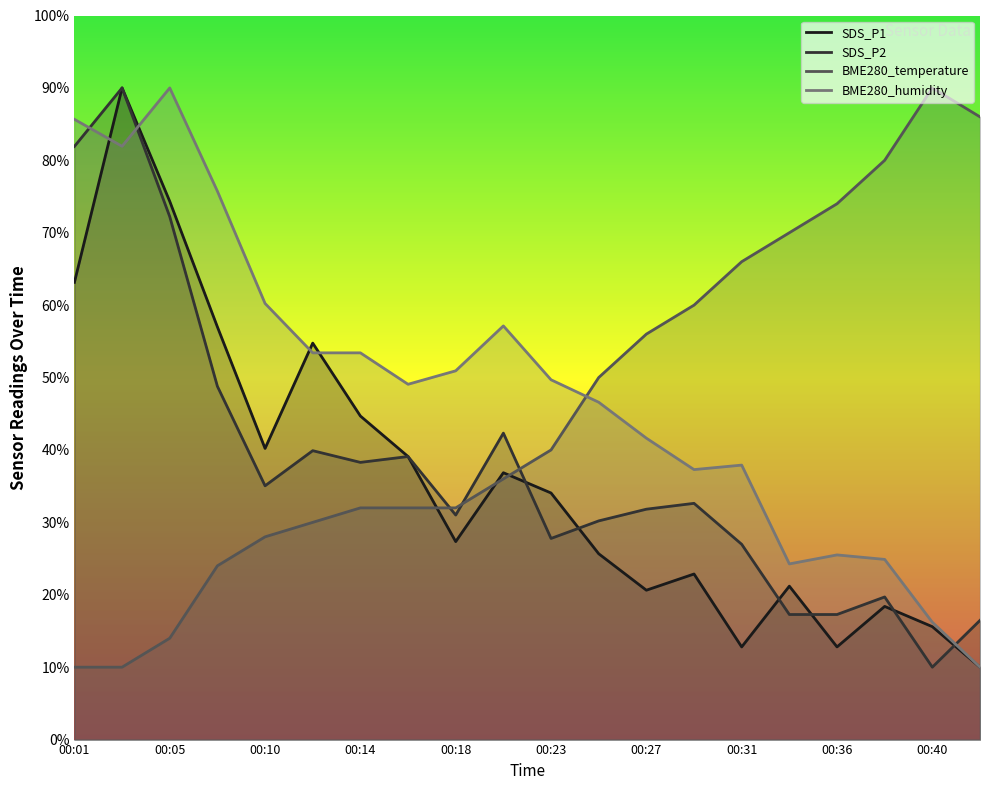

What is the value of the SDS_P2 point at the 7th from the left?

38.3